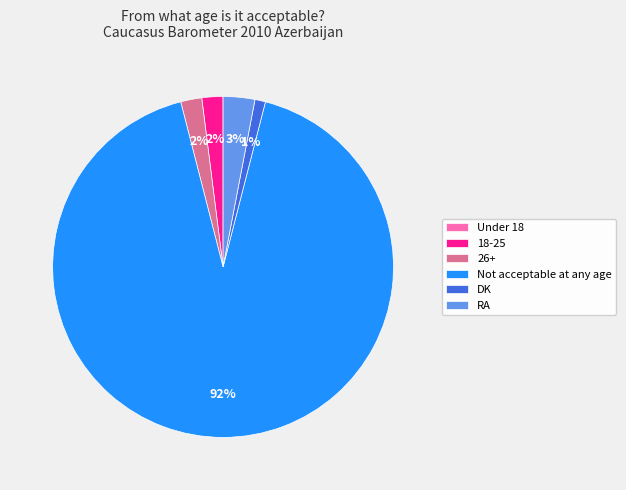

What is the ratio of the value at RA to the value at 18-25?

1.5